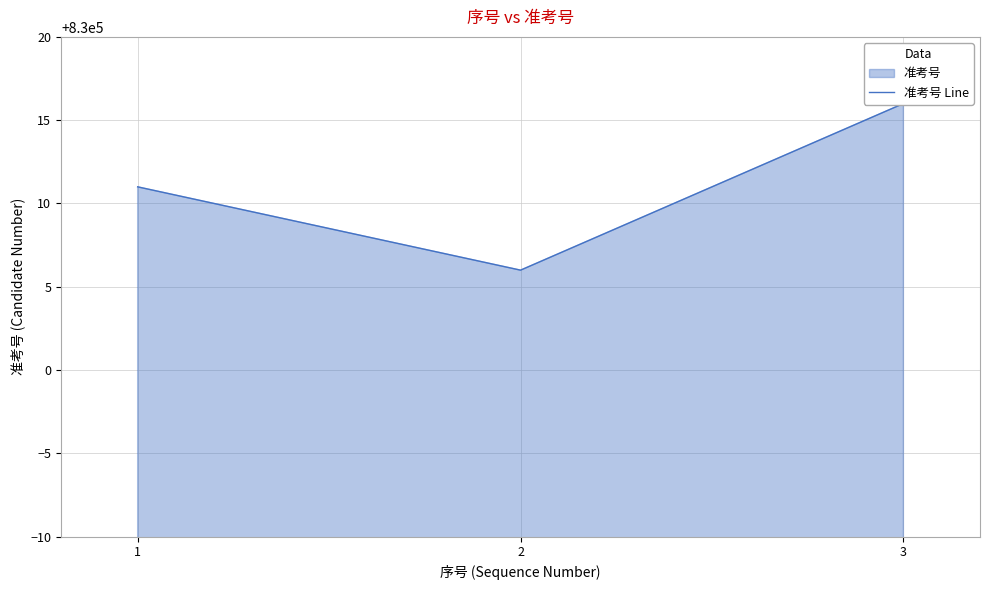

The chart shows a value of 1217918 at 1. True or false?

False